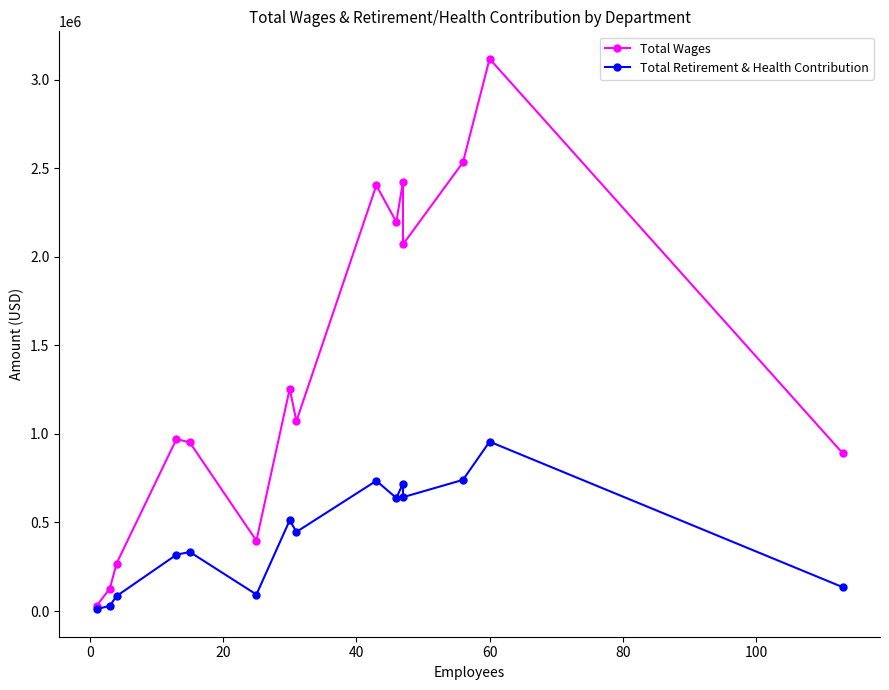

What is the difference between the maximum and minimum values in the Total Retirement & Health Contribution series?

946277